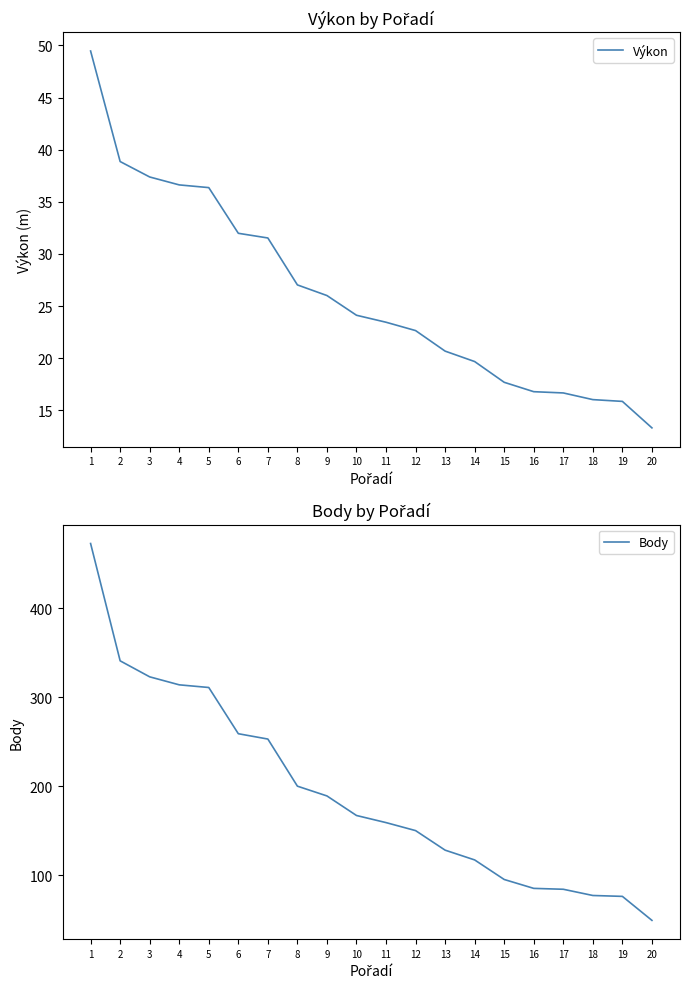

What is the difference between the maximum and second lowest values in the Body series?

397